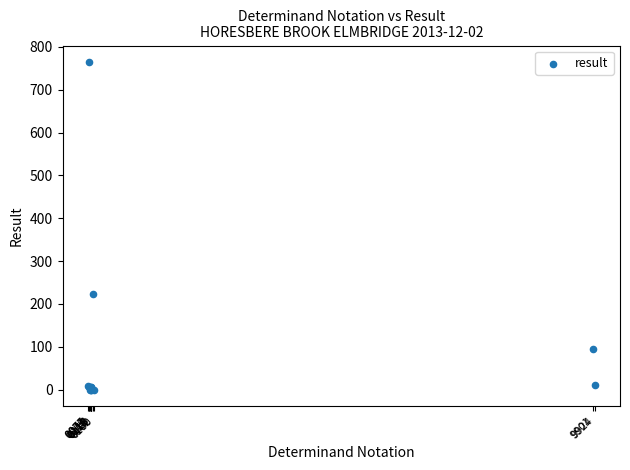

What Y value in the scatter plot is closest to 382?

223.0